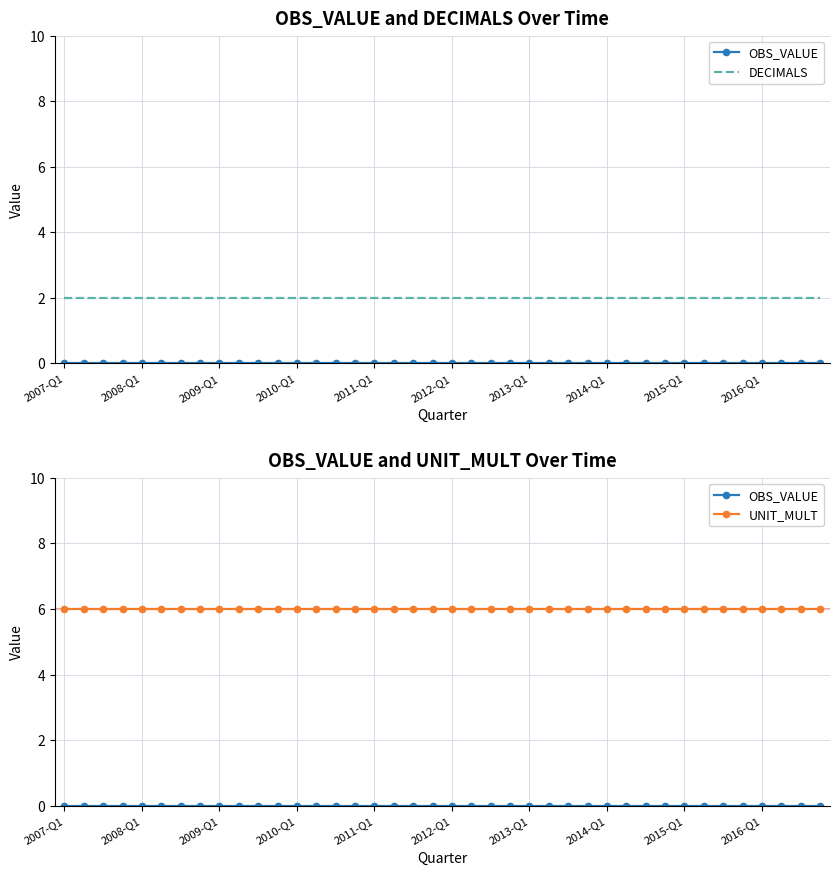

List the series in order of their overall mean, highest first.

UNIT_MULT, DECIMALS, OBS_VALUE